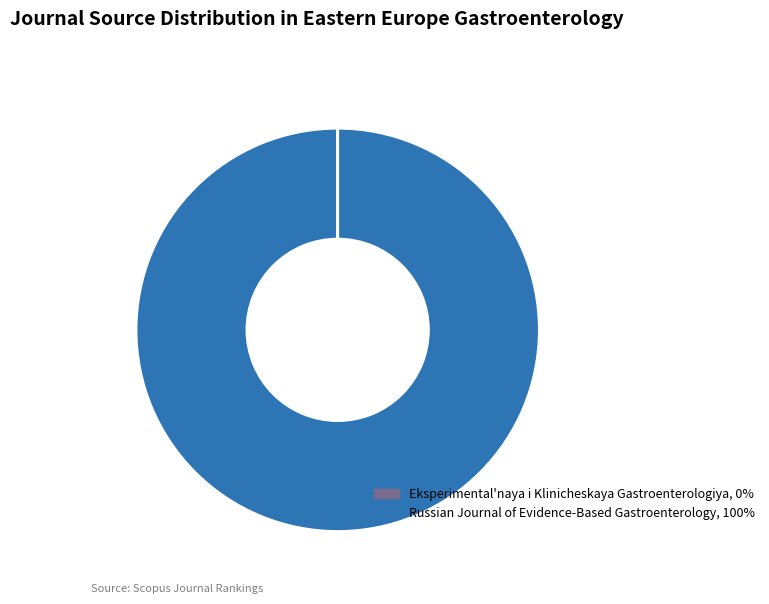

Is Russian Journal of Evidence-Based Gastroenterology, 100% the majority of the pie?

Yes